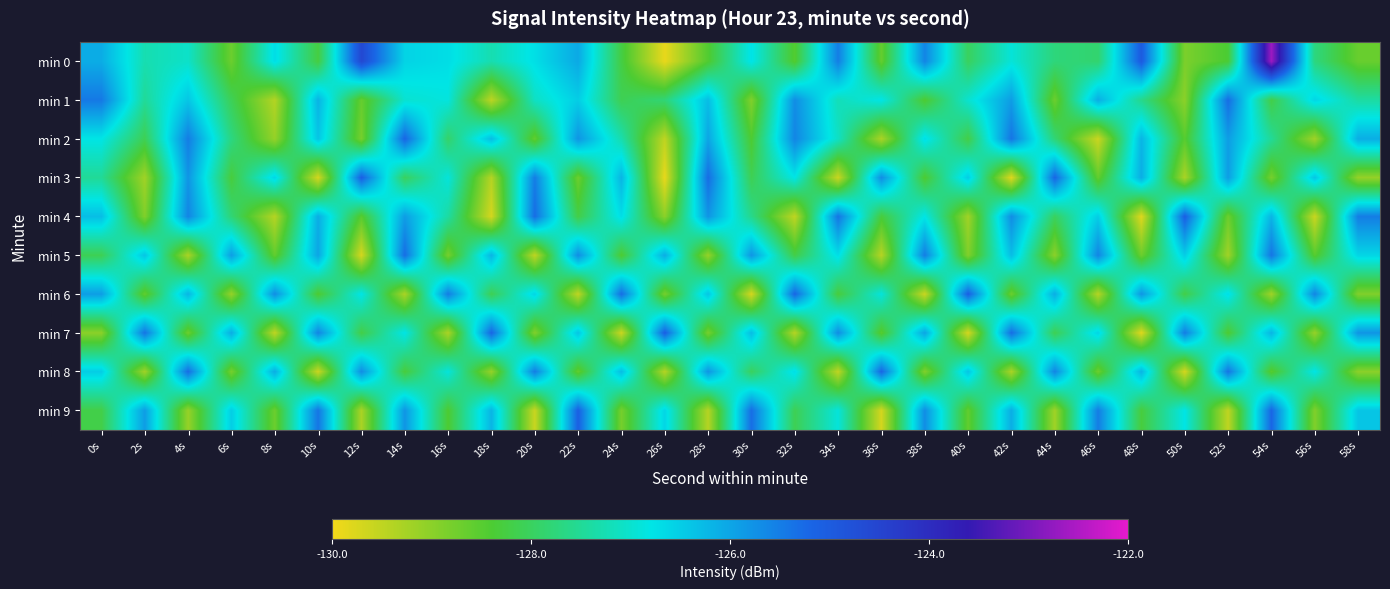

Reading left to right, list all the values displayed in this chart.

min 0: 0s=-126.1	2s=-127.3	4s=-127.1	6s=-128.7	8s=-126.7	10s=-128.3	12s=-124.6	14s=-126.6	16s=-126.7	18s=-127.3	20s=-126.7	22s=-126.0	24s=-128.2	26s=-129.9	28s=-128.4	30s=-126.8	32s=-128.5	34s=-125.5	36s=-128.6	38s=-125.6	40s=-128.0	42s=-126.9	44s=-127.8	46s=-127.9	48s=-125.0	50s=-128.9	52s=-128.4	54s=-122.7	56s=-127.7	58s=-128.7
min 1: 0s=-125.4	2s=-127.5	4s=-126.4	6s=-128.1	8s=-129.4	10s=-126.2	12s=-128.6	14s=-127.0	16s=-126.9	18s=-129.5	20s=-127.1	22s=-126.5	24s=-128.1	26s=-127.8	28s=-126.3	30s=-128.9	32s=-125.7	34s=-127.2	36s=-126.8	38s=-128.4	40s=-127.0	42s=-125.9	44s=-128.7	46s=-126.1	48s=-127.6	50s=-129.0	52s=-125.3	54s=-128.2	56s=-126.6	58s=-127.4
min 2: 0s=-126.8	2s=-128.1	4s=-125.5	6s=-127.7	8s=-129.1	10s=-126.4	12s=-128.8	14s=-125.2	16s=-127.9	18s=-126.3	20s=-128.6	22s=-125.8	24s=-127.3	26s=-129.5	28s=-126.0	30s=-128.4	32s=-125.6	34s=-127.1	36s=-129.3	38s=-126.7	40s=-128.2	42s=-125.4	44s=-127.8	46s=-129.6	48s=-126.2	50s=-128.5	52s=-125.9	54s=-127.5	56s=-129.2	58s=-126.1
min 3: 0s=-127.5	2s=-129.2	4s=-125.8	6s=-128.3	8s=-126.6	10s=-129.7	12s=-125.1	14s=-128.0	16s=-126.9	18s=-129.4	20s=-125.5	22s=-128.7	24s=-126.2	26s=-129.9	28s=-125.3	30s=-128.1	32s=-126.8	34s=-129.6	36s=-125.7	38s=-128.4	40s=-126.5	42s=-129.8	44s=-125.2	46s=-128.6	48s=-126.1	50s=-129.3	52s=-125.9	54s=-128.8	56s=-126.4	58s=-129.1
min 4: 0s=-126.3	2s=-128.9	4s=-125.6	6s=-127.8	8s=-129.4	10s=-126.1	12s=-128.5	14s=-125.9	16s=-127.4	18s=-129.7	20s=-125.3	22s=-128.2	24s=-126.7	26s=-129.0	28s=-125.8	30s=-127.6	32s=-129.5	34s=-125.4	36s=-128.3	38s=-126.8	40s=-129.2	42s=-125.7	44s=-128.0	46s=-126.5	48s=-129.8	50s=-125.1	52s=-128.7	54s=-126.2	56s=-129.6	58s=-125.5
min 5: 0s=-128.1	2s=-126.4	4s=-129.3	6s=-125.9	8s=-128.6	10s=-126.0	12s=-129.7	14s=-125.3	16s=-128.8	18s=-126.2	20s=-129.5	22s=-125.7	24s=-128.4	26s=-126.1	28s=-129.1	30s=-125.8	32s=-128.2	34s=-126.7	36s=-129.4	38s=-125.5	40s=-128.9	42s=-126.3	44s=-129.0	46s=-125.6	48s=-128.7	50s=-126.5	52s=-129.2	54s=-125.4	56s=-128.5	58s=-126.6
min 6: 0s=-125.9	2s=-128.6	4s=-126.2	6s=-129.1	8s=-125.7	10s=-128.4	12s=-126.8	14s=-129.3	16s=-125.5	18s=-128.1	20s=-126.6	22s=-129.5	24s=-125.3	26s=-128.8	28s=-126.4	30s=-129.7	32s=-125.2	34s=-128.3	36s=-126.9	38s=-129.6	40s=-125.1	42s=-128.7	44s=-126.1	46s=-129.4	48s=-125.8	50s=-128.2	52s=-126.7	54s=-129.2	56s=-125.6	58s=-128.9
min 7: 0s=-129.0	2s=-125.4	4s=-128.7	6s=-126.1	8s=-129.5	10s=-125.6	12s=-128.2	14s=-126.8	16s=-129.3	18s=-125.2	20s=-128.9	22s=-126.4	24s=-129.6	26s=-125.1	28s=-128.8	30s=-126.3	32s=-129.4	34s=-125.7	36s=-128.5	38s=-126.0	40s=-129.7	42s=-125.3	44s=-128.1	46s=-126.6	48s=-129.8	50s=-125.5	52s=-128.4	54s=-126.2	56s=-129.1	58s=-125.8
min 8: 0s=-126.5	2s=-129.2	4s=-125.3	6s=-128.8	8s=-126.1	10s=-129.6	12s=-125.7	14s=-128.3	16s=-126.9	18s=-129.1	20s=-125.5	22s=-128.6	24s=-126.3	26s=-129.4	28s=-125.8	30s=-128.0	32s=-126.7	34s=-129.5	36s=-125.2	38s=-128.9	40s=-126.4	42s=-129.3	44s=-125.6	46s=-128.7	48s=-126.2	50s=-129.7	52s=-125.4	54s=-128.5	56s=-126.8	58s=-129.0
min 9: 0s=-128.2	2s=-125.9	4s=-129.1	6s=-126.5	8s=-128.7	10s=-125.4	12s=-129.3	14s=-125.8	16s=-128.4	18s=-126.2	20s=-129.6	22s=-125.1	24s=-128.8	26s=-126.6	28s=-129.4	30s=-125.3	32s=-128.1	34s=-126.9	36s=-129.7	38s=-125.7	40s=-128.6	42s=-126.1	44s=-129.2	46s=-125.5	48s=-128.3	50s=-126.8	52s=-129.5	54s=-125.2	56s=-128.9	58s=-126.4